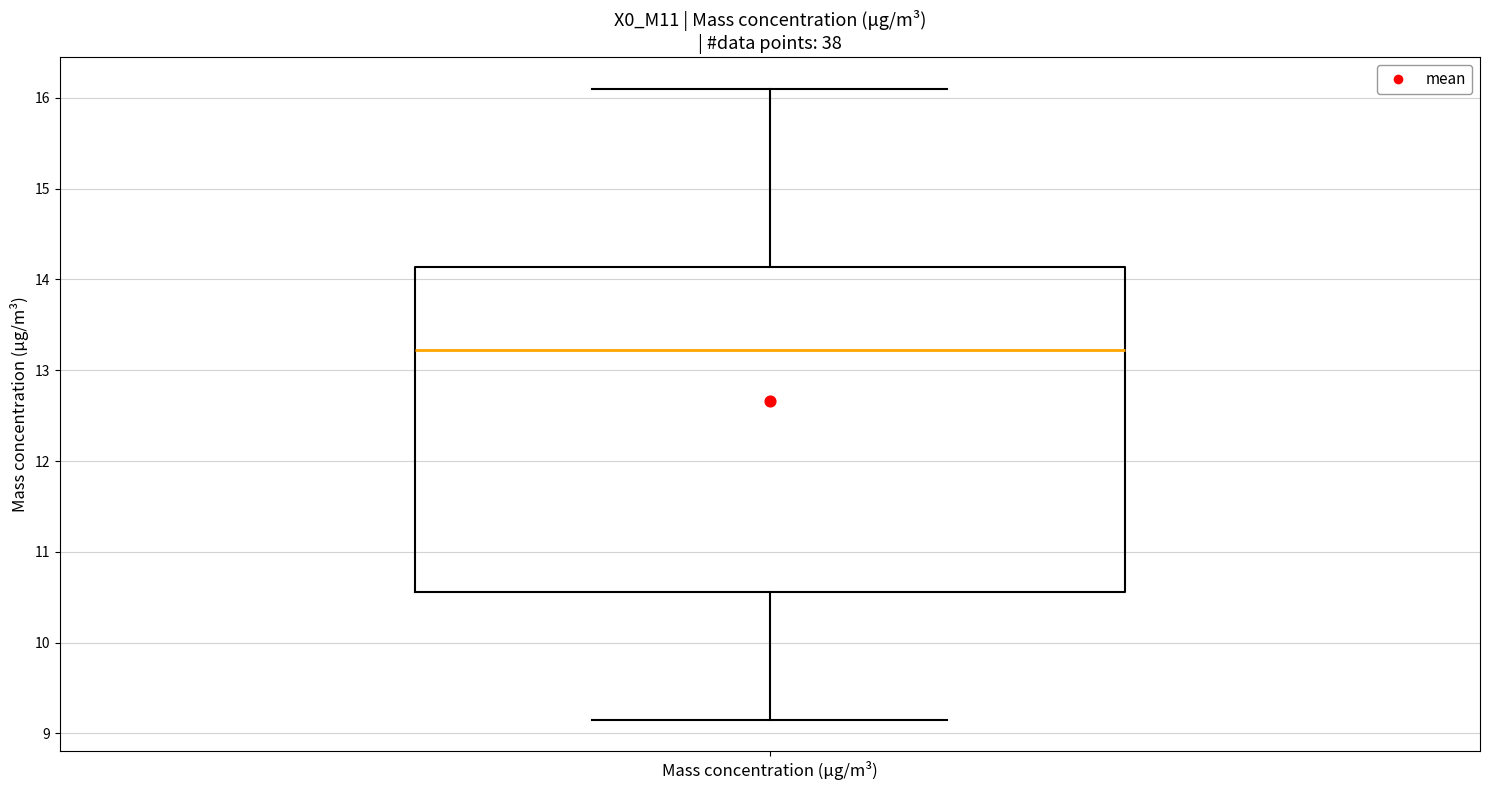

Transcribe this box plot: give where the median line is, the range the box spans, and where the two whiskers end, as read against the y-axis. The values are not printed on the chart, so give them approximately, as read against the axis.

median 13.2, box 10.6 to 14.1, whiskers 9.2 to 16.1